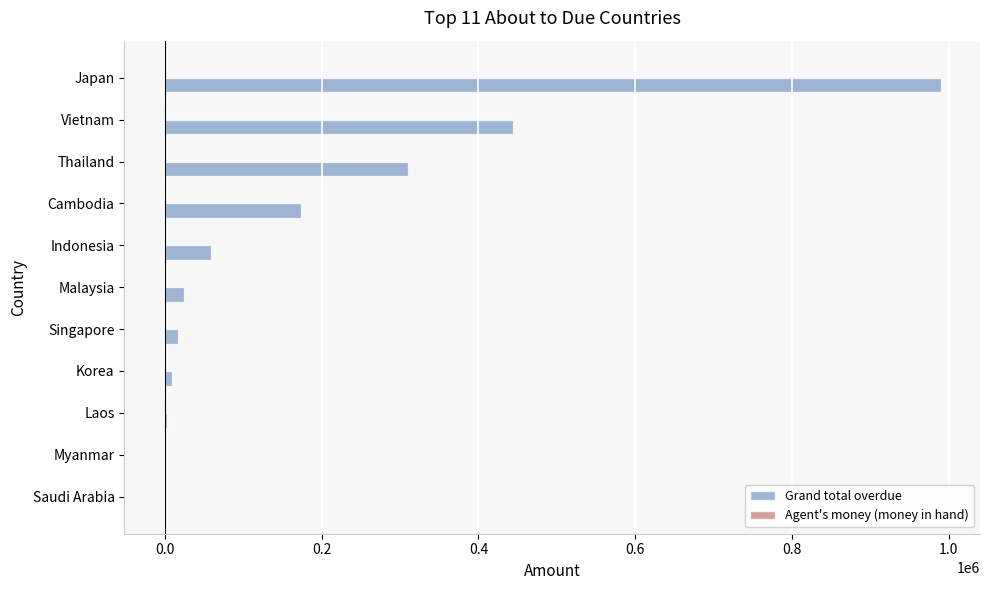

Where is Grand total overdue nearest to the value 495152?

Vietnam